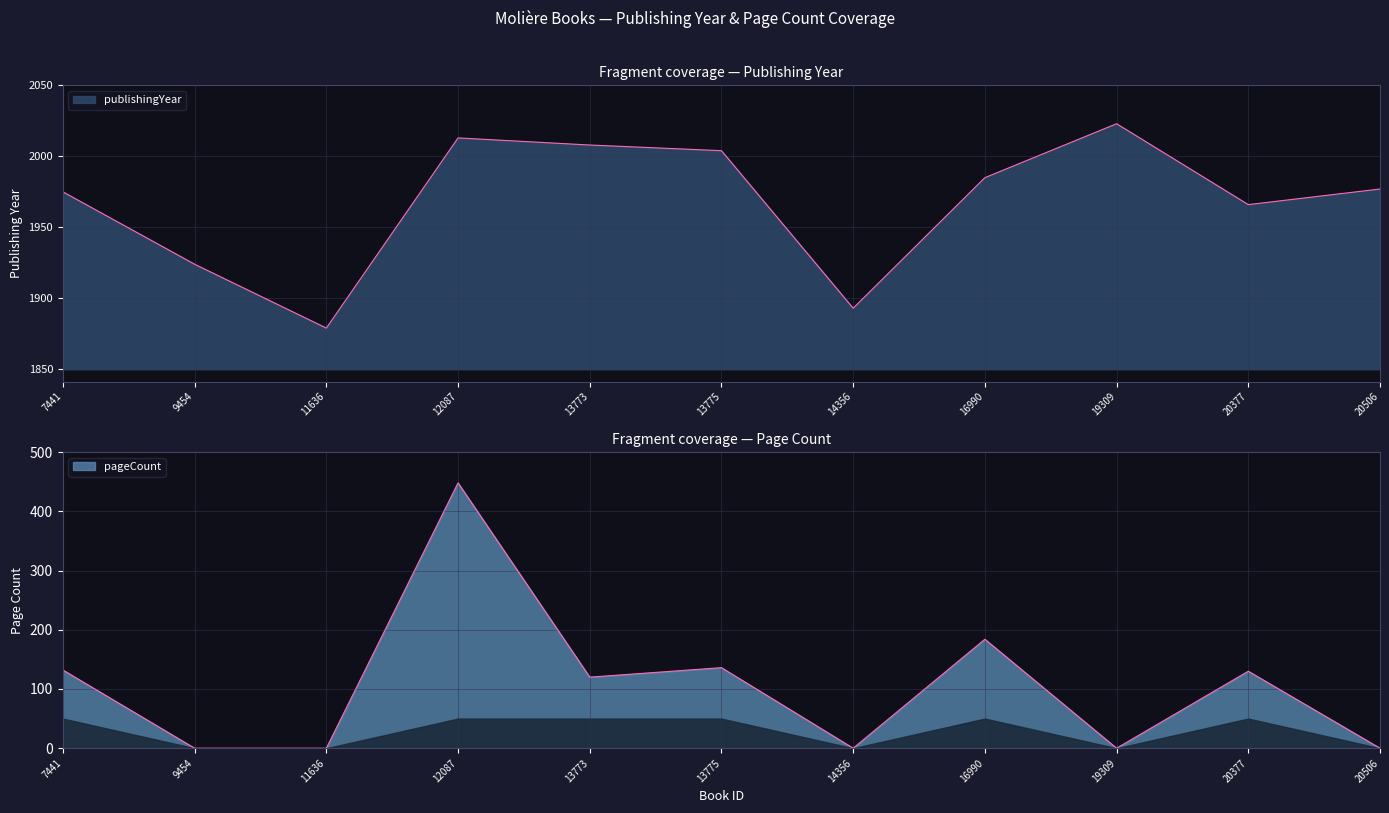

The publishingYear series shows 76 at 13775. True or false?

False